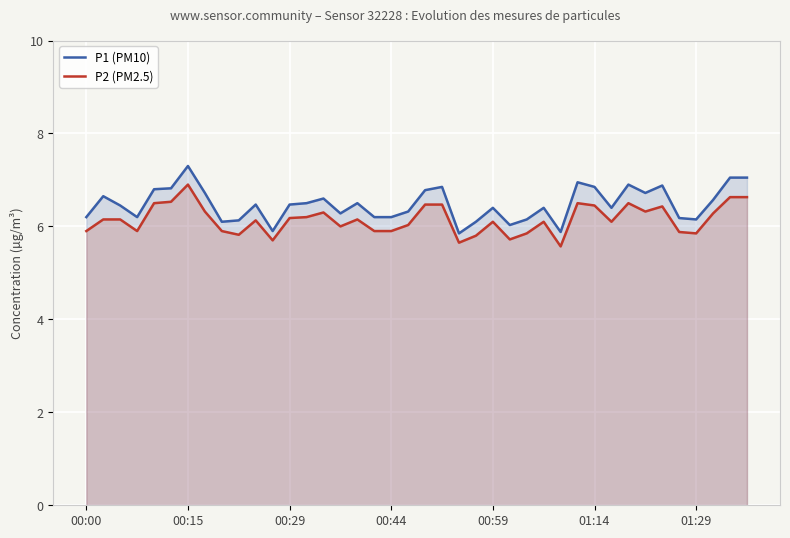

What is the approximate value of P1 (PM10) at 01:29?

6.2